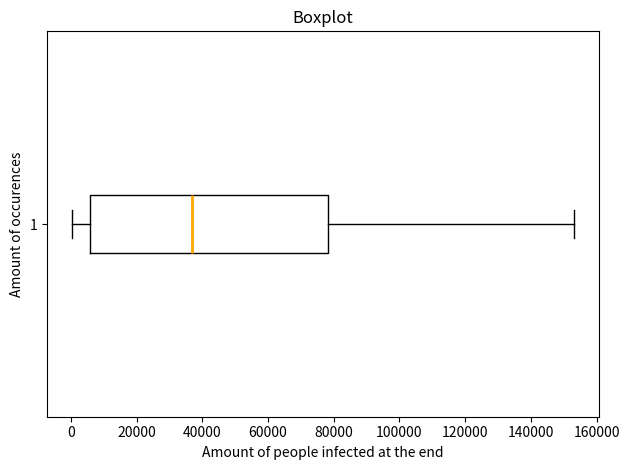

Transcribe this box plot: give where the median line is, the range the box spans, and where the two whiskers end, as read against the x-axis. The values are not printed on the chart, so give them approximately, as read against the axis.

median 36000, box 6000 to 78000, whiskers 0 to 154000